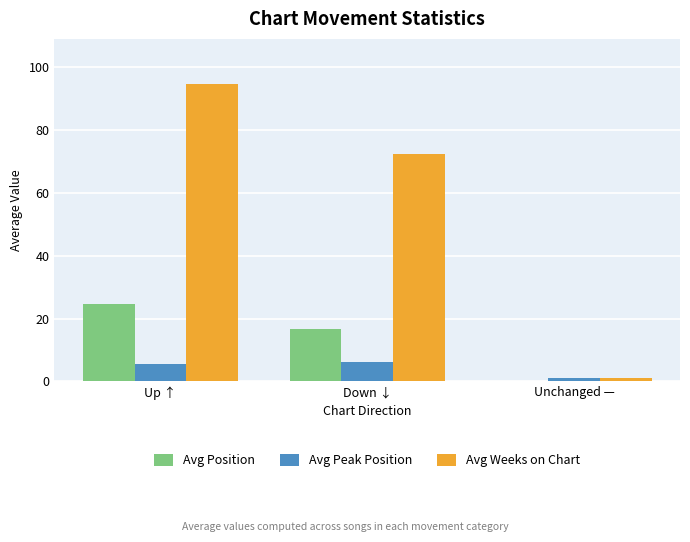

Which series has the widest spread of values?

Avg Weeks on Chart